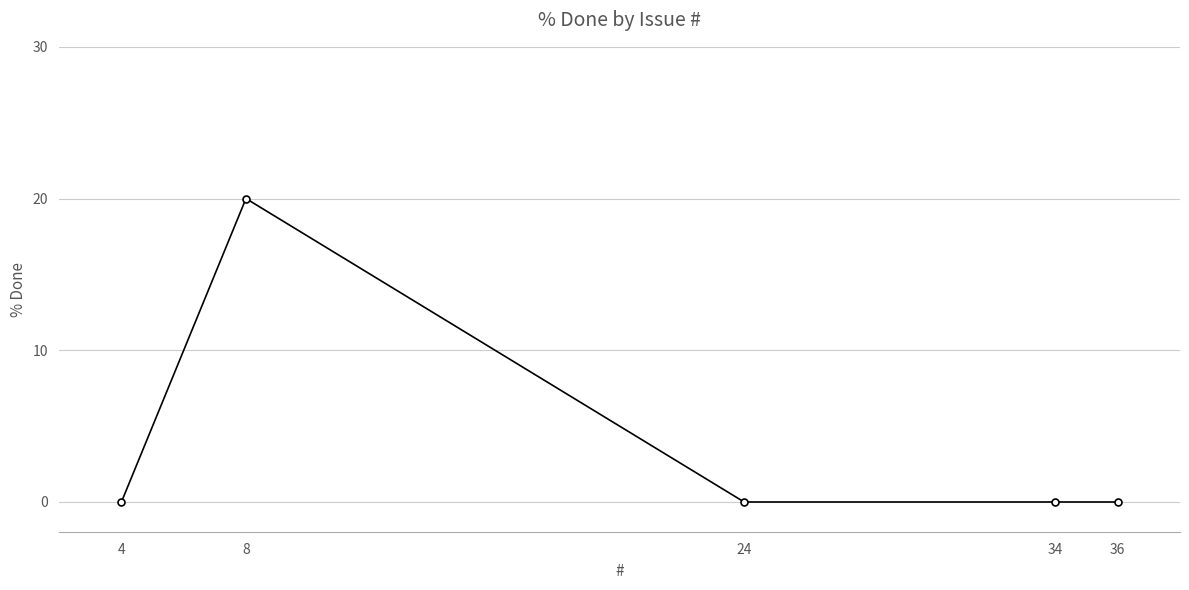

Reading right to left, list all the values displayed in this chart.

36=0	34=0	24=0	8=20	4=0